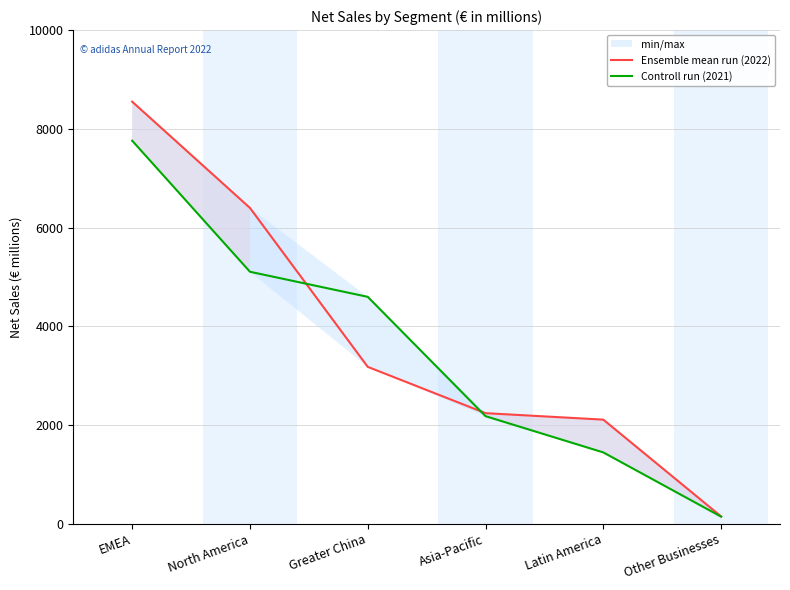

How many lines are shown in the chart?

2